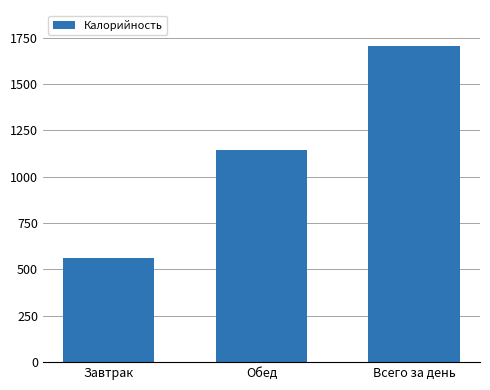

Reading left to right, extract all data points from this chart.

564.2	1144.0	1708.2